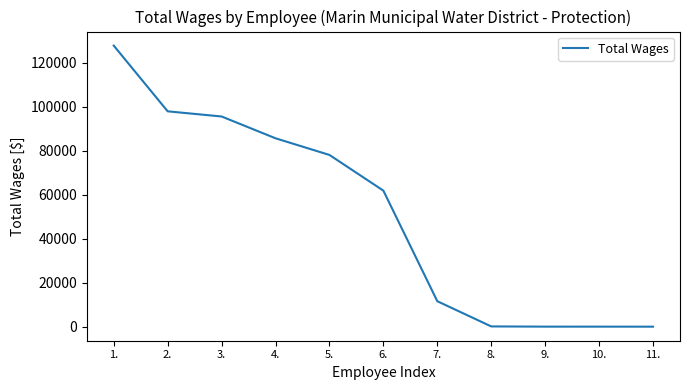

Is it true that the value at 2. is 139595?

False